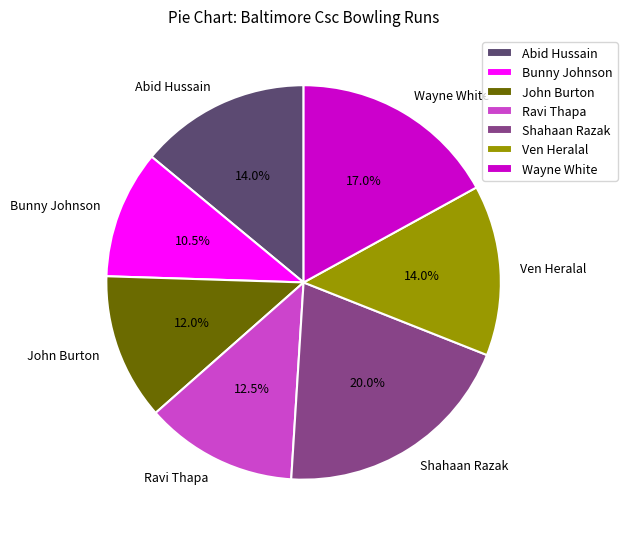

Combined, what portion of the pie is Bunny Johnson and Abid Hussain?

24.5%